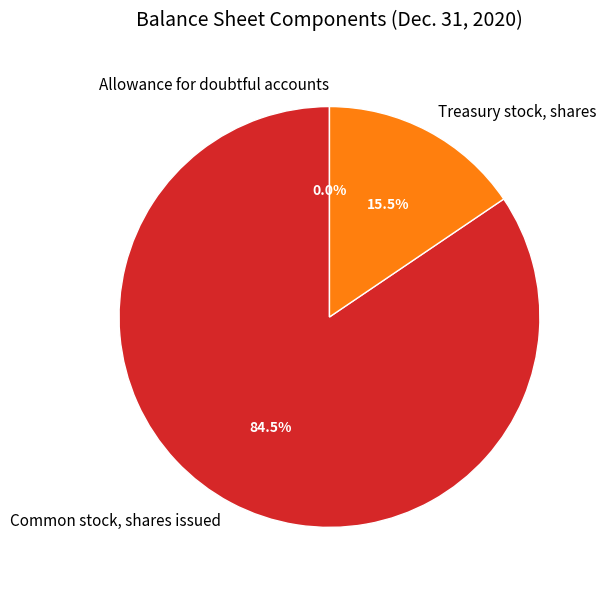

What is the majority slice?

Common stock, shares issued